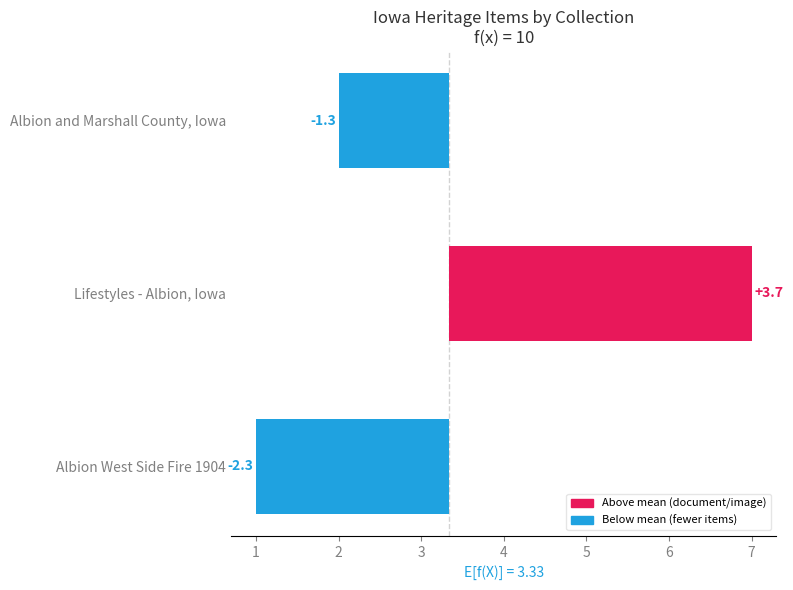

True or false: document has a value of 1 at document.

False